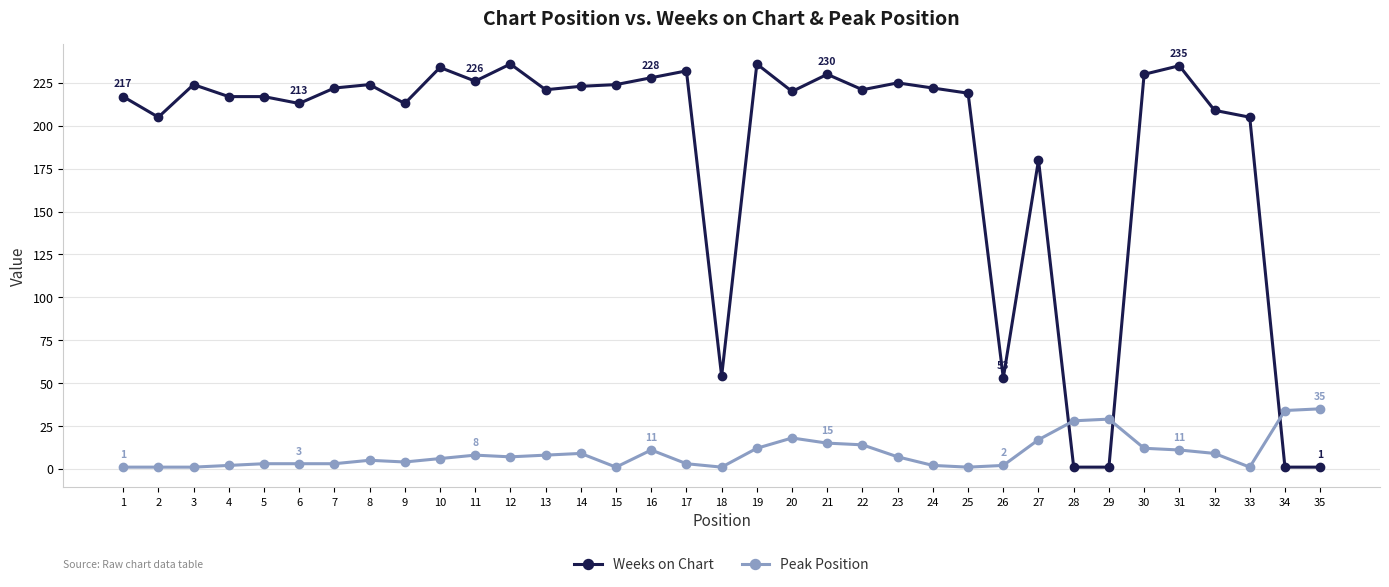

Where is the first local minimum for Weeks on Chart?

2